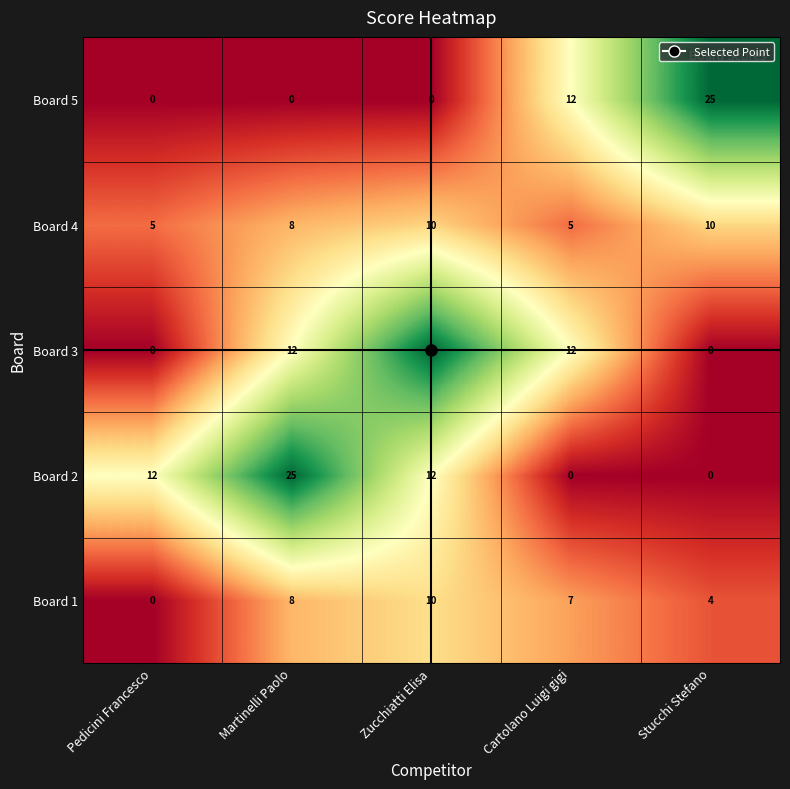

What is the difference between the highest and lowest values at Pedicini Francesco?

12